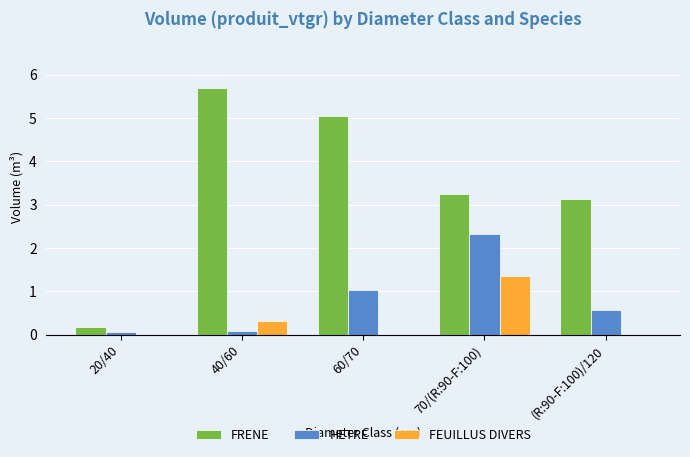

At which category does the chart reach its peak across all series?

40/60